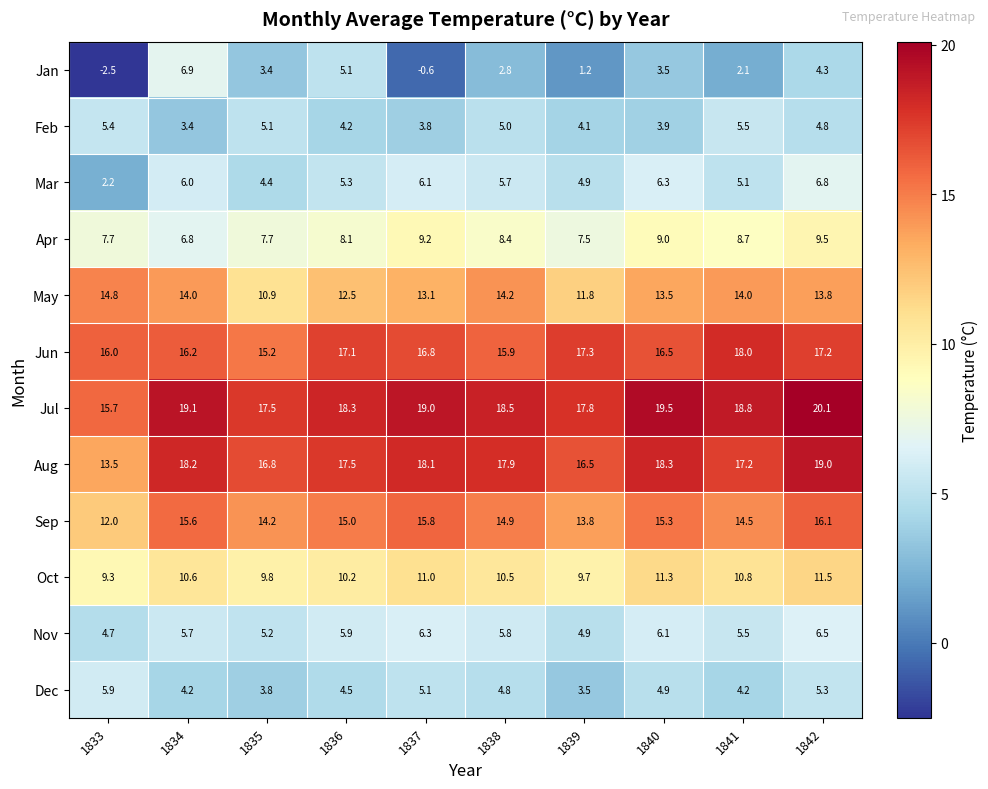

Rank the series by their maximum value, from highest to lowest.

Jul, Aug, Jun, Sep, May, Oct, Apr, Jan, Mar, Nov, Dec, Feb